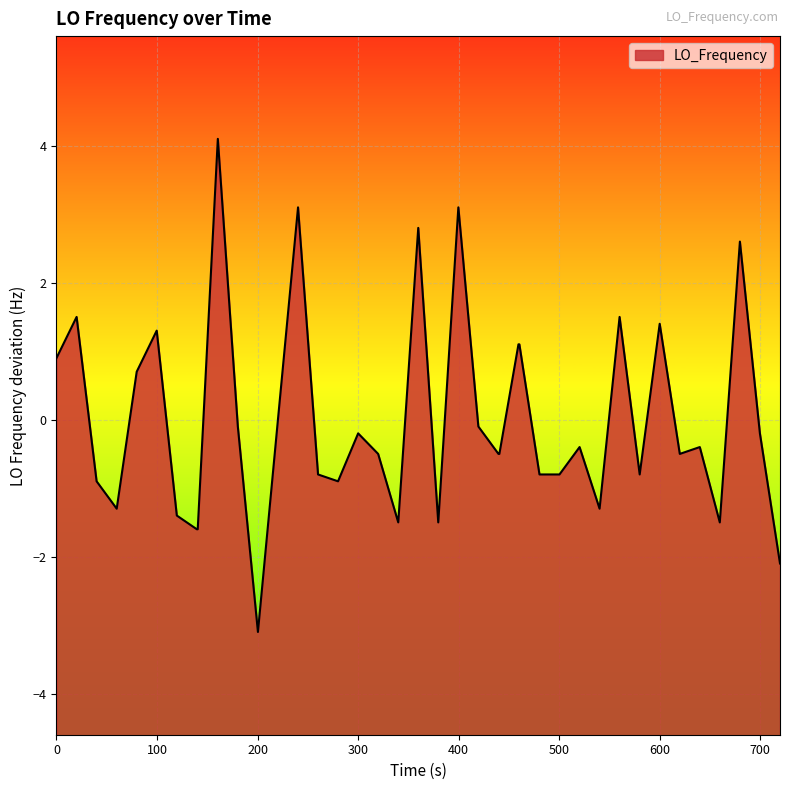

What is the maximum value shown in the chart?

4.1